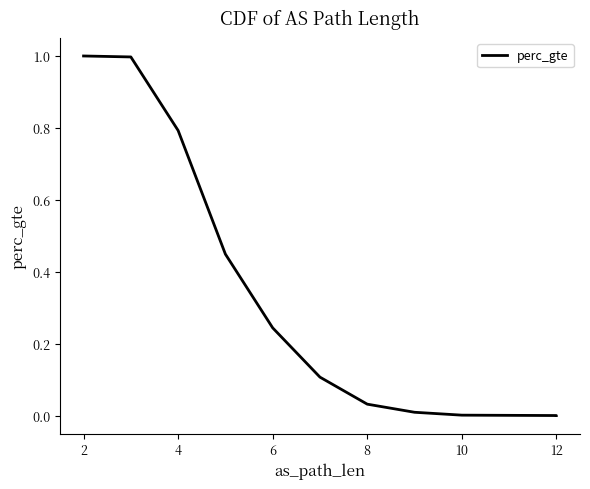

Which has a higher value, 10 or 2?

2